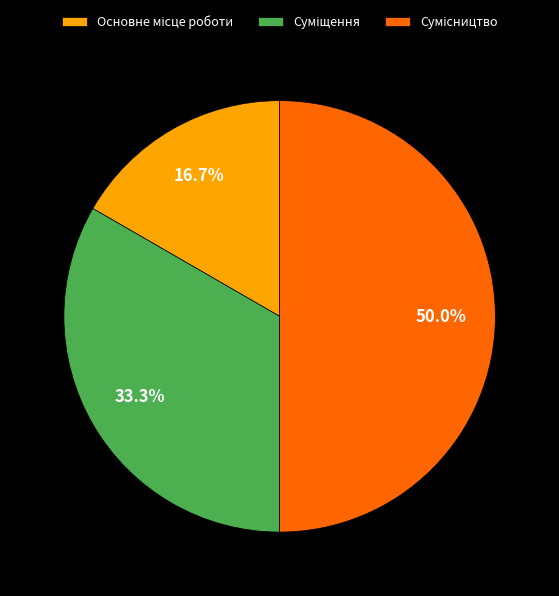

How much of the chart is everything except Суміщення?

66.7%